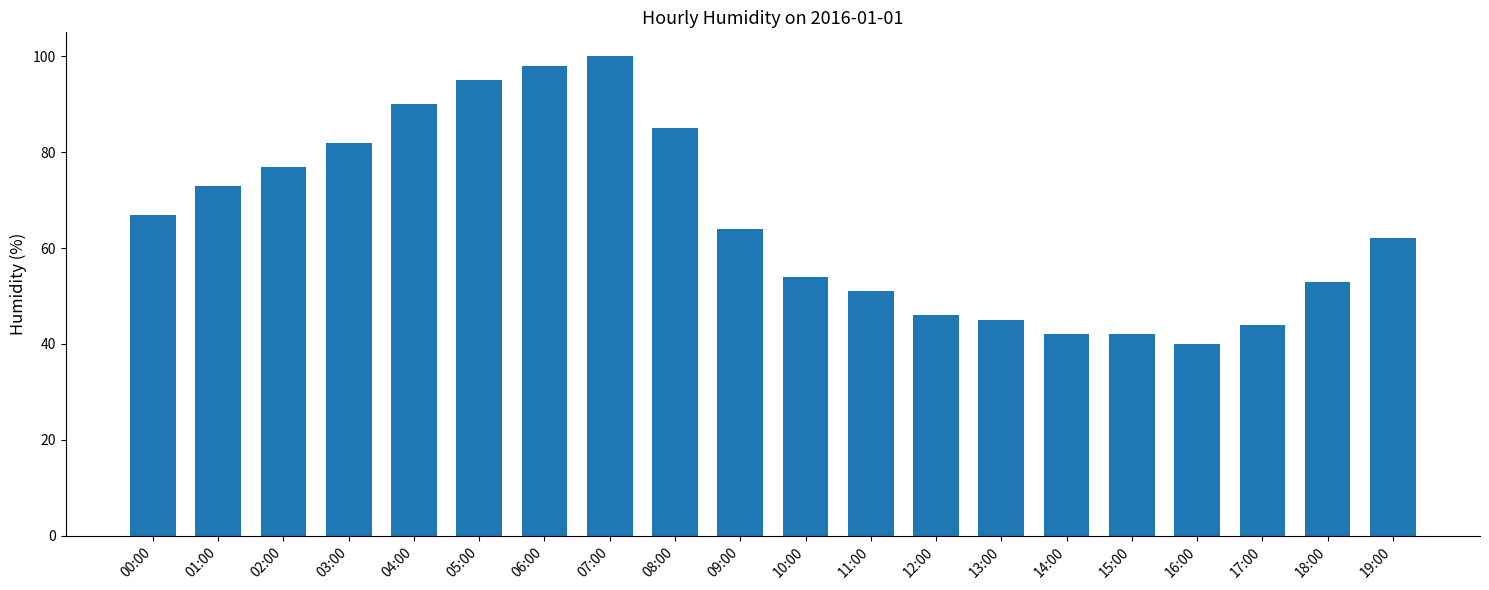

What is the change in value from 05:00 to 09:00?

-31